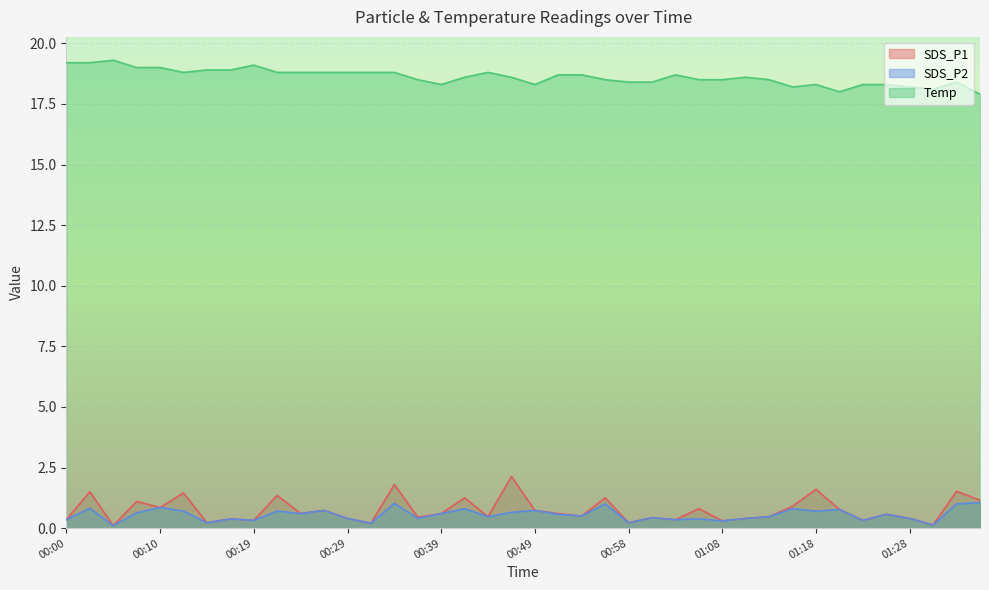

What is the value of the SDS_P2 point at the 33rd from the left?

0.7